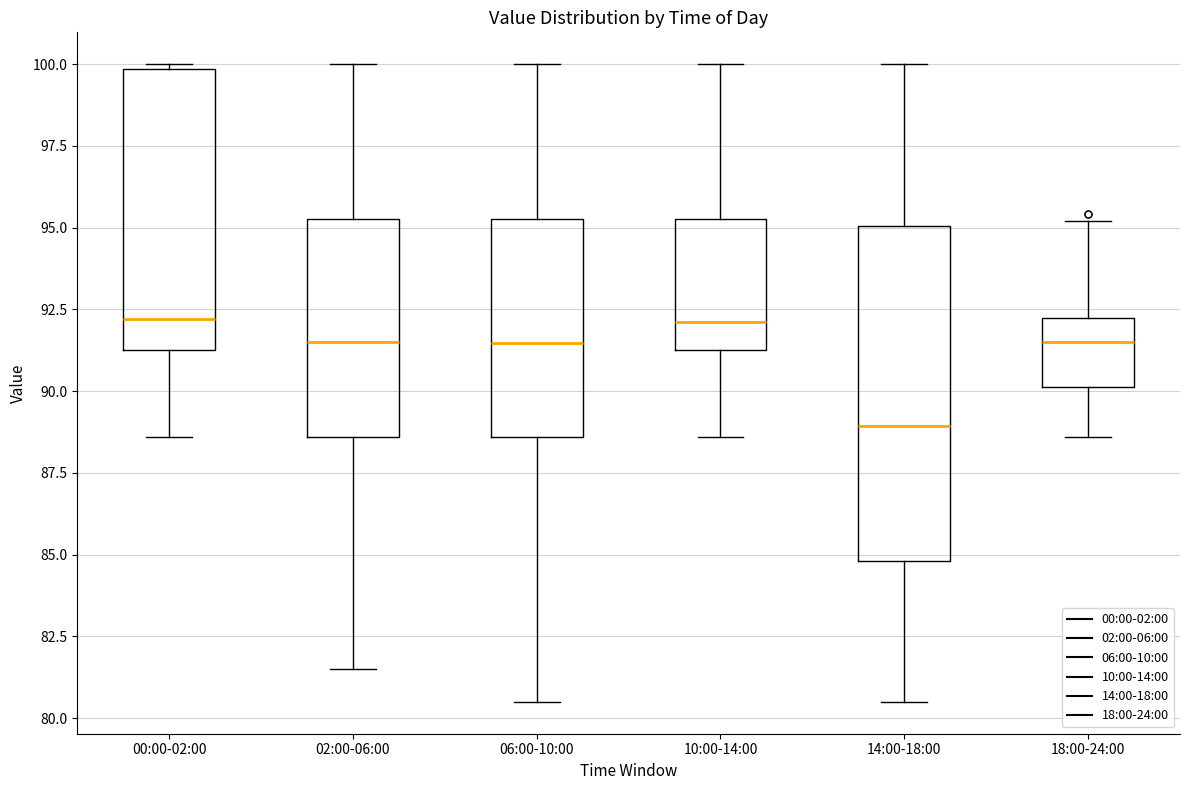

Comparing the boxes themselves (not the whiskers), which one is the tallest?

14:00-18:00